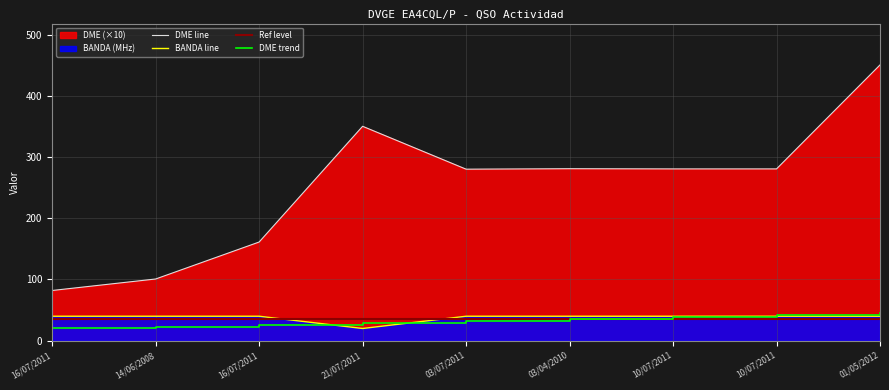

How many data points in DME are less than 280?

3